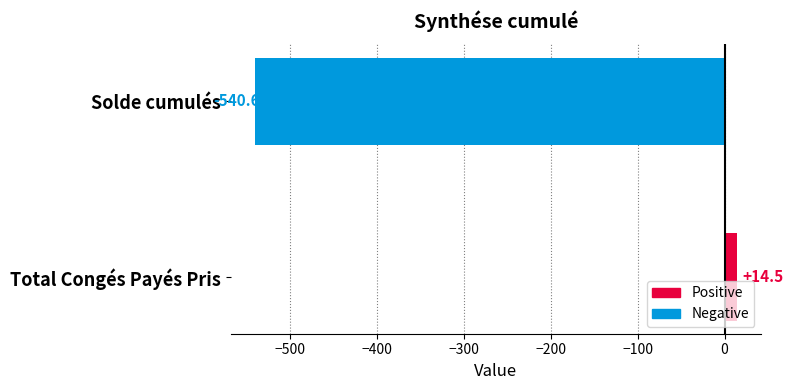

What is the minimum value shown in the chart?

-540.6